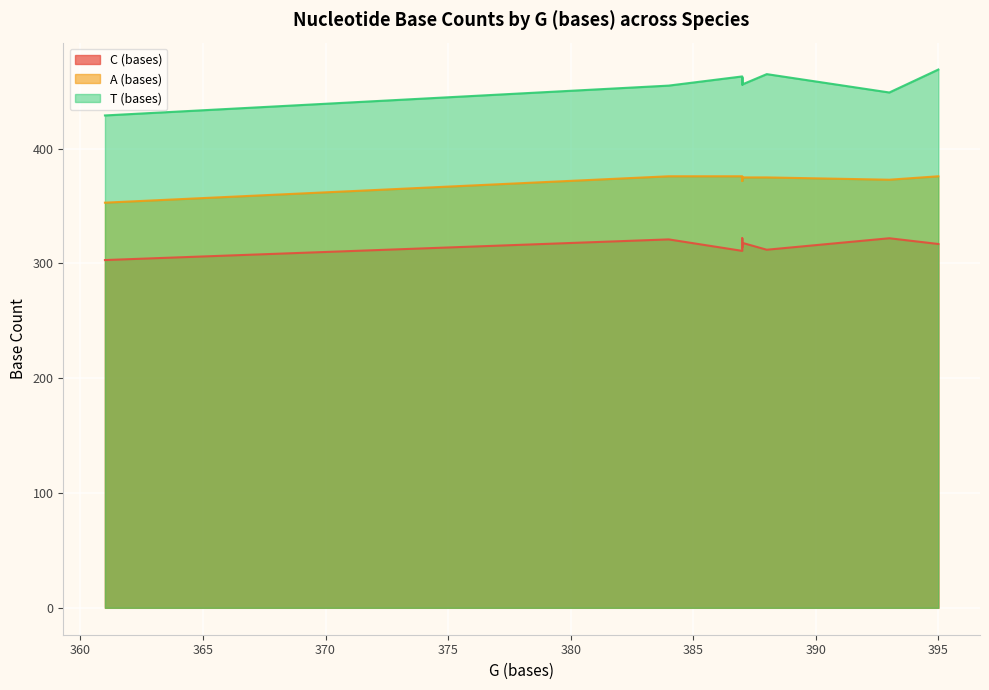

How many values in the T (bases) series exceed 456?

4